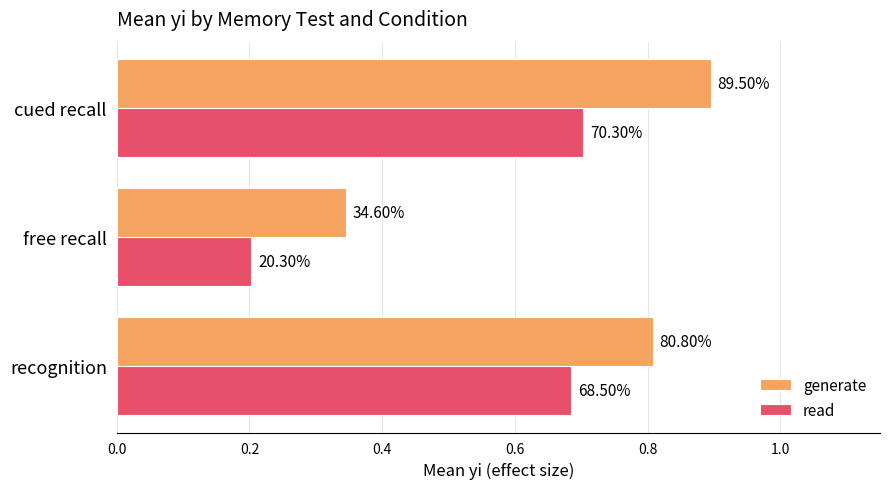

What is the sum of all generate values?

2.0